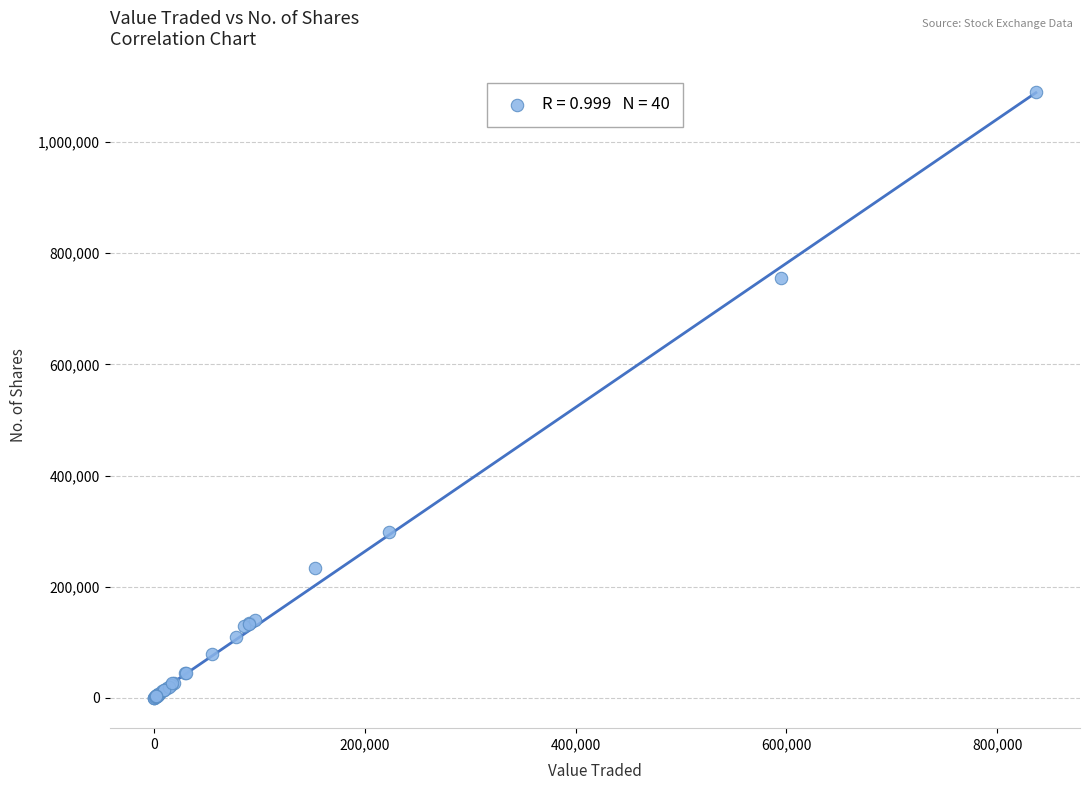

What Y value in the scatter plot is closest to 545208?

754643